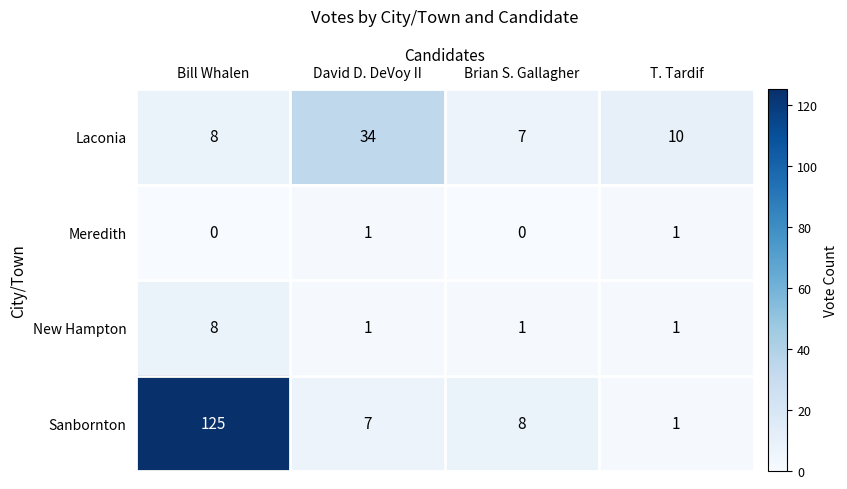

Rank the categories by Sanbornton value from lowest to highest.

T. Tardif, David D. DeVoy II, Brian S. Gallagher, Bill Whalen